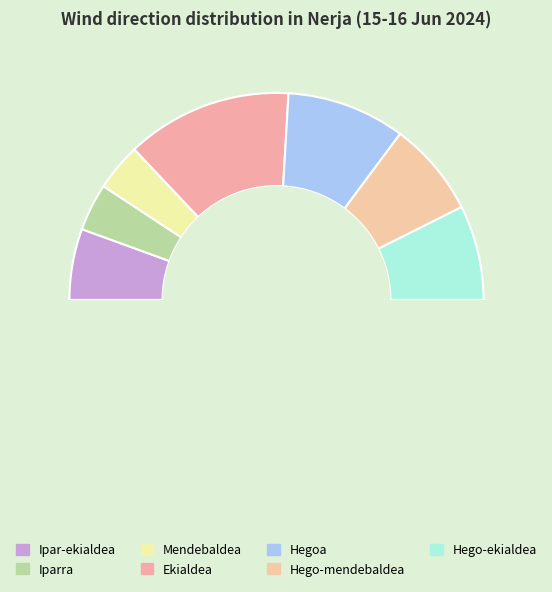

Does any single category account for the majority?

No